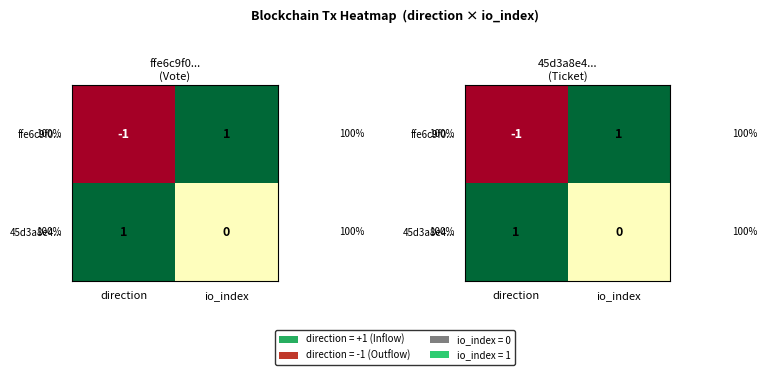

Is it true that 45d3a8e4... equals 1 at io_index?

False